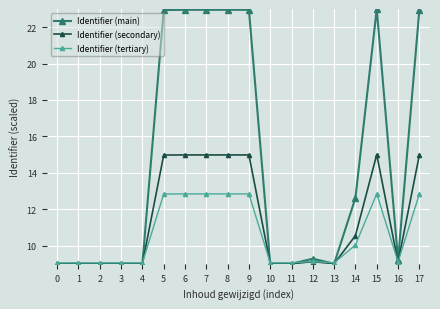

Is the value of Identifier (tertiary) at 11 greater than the value of Identifier (main) at 6?

No